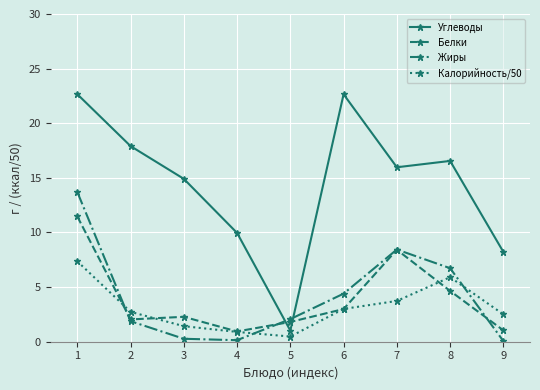

What is the difference between the second highest and second lowest values in the Белки series?

7.4